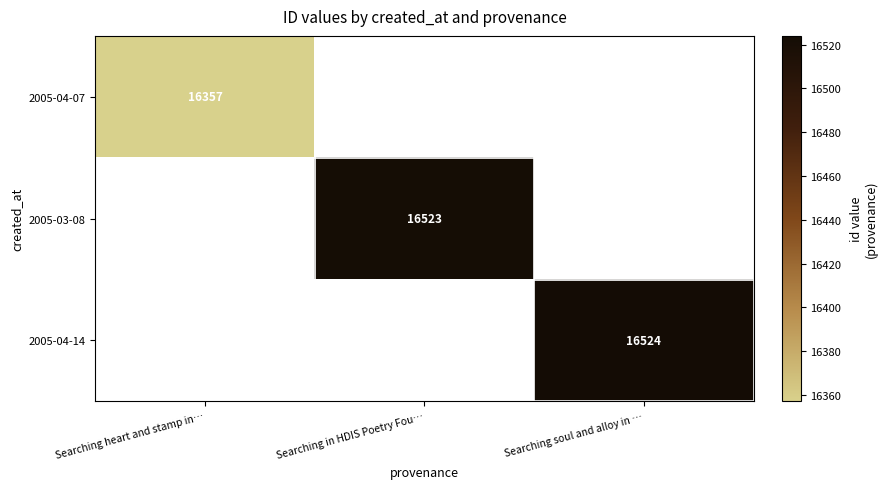

At which category does the chart reach its peak across all series?

Searching soul and alloy in …